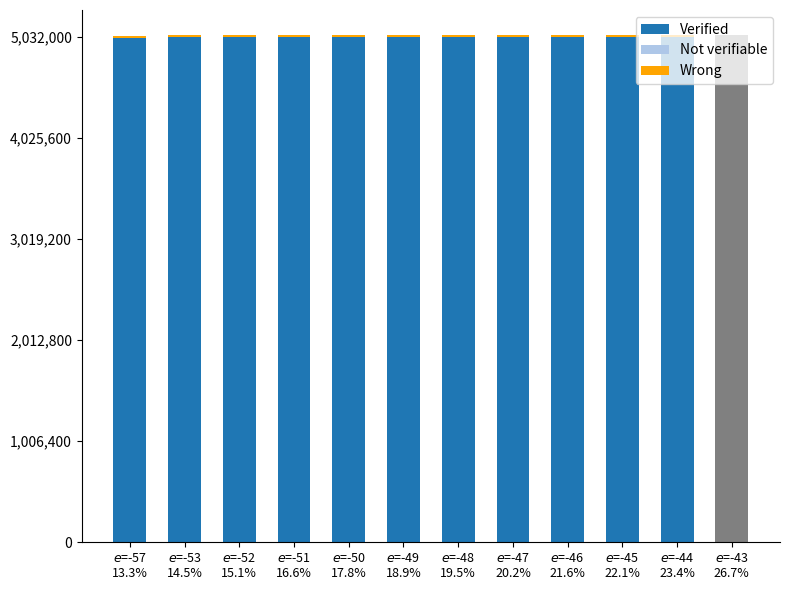

Between -49 and -45, which series saw the biggest shift?

Verified